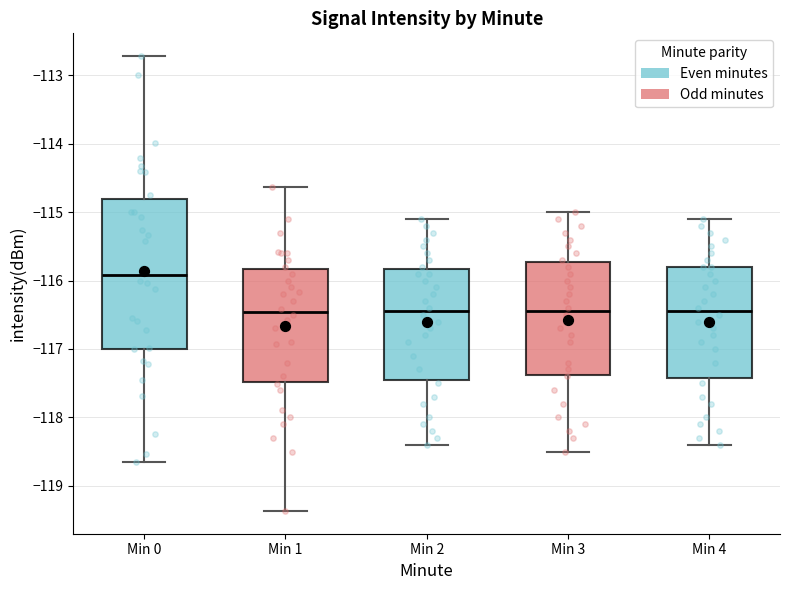

Reading left to right, read every box against the y-axis: the position of its median line, the range the box covers, and the ends of its whiskers. The values are not printed on the chart, so give them approximately, as read against the axis.

Min 0: median -115.9, box -117.0 to -114.8, whiskers -118.7 to -112.7
Min 1: median -116.5, box -117.5 to -115.8, whiskers -119.4 to -114.6
Min 2: median -116.4, box -117.4 to -115.8, whiskers -118.4 to -115.1
Min 3: median -116.4, box -117.4 to -115.7, whiskers -118.5 to -115.0
Min 4: median -116.4, box -117.4 to -115.8, whiskers -118.4 to -115.1